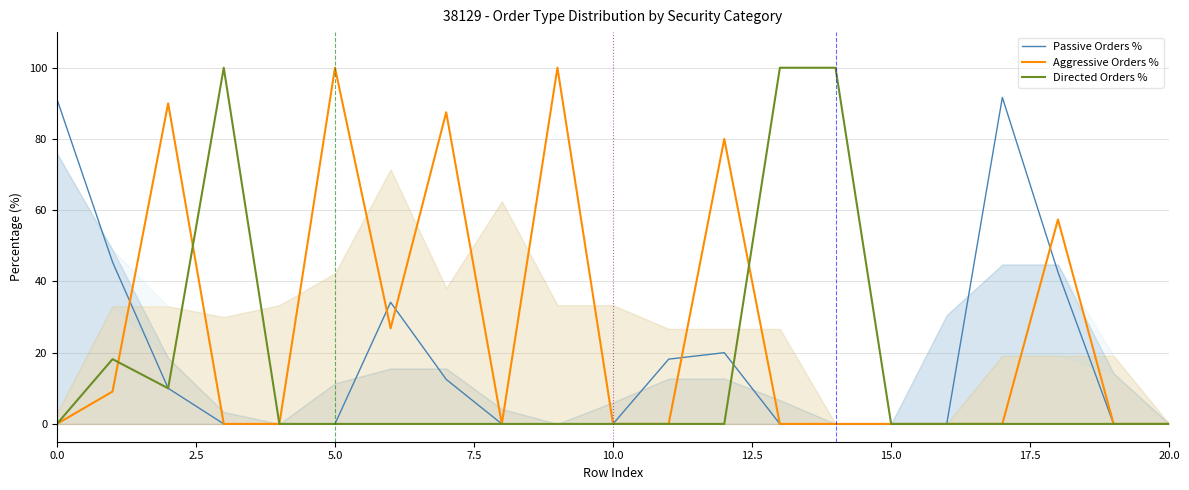

Reading right to left, transcribe all the data shown in this chart.

Passive Orders %: 0.0	0.0	42.6	91.7	0.0	0.0	0.0	0.0	20.0	18.2	0.0	0.0	0.0	12.5	34.1	0.0	0.0	0.0	10.0	45.5	91.2
Aggressive Orders %: 0.0	0.0	57.4	0.0	0.0	0.0	0.0	0.0	80.0	0.0	0.0	100.0	0.0	87.5	26.8	100.0	0.0	0.0	90.0	9.1	0.0
Directed Orders %: 0.0	0.0	0.0	0.0	0.0	0.0	100.0	100.0	0.0	0.0	0.0	0.0	0.0	0.0	0.0	0.0	0.0	100.0	10.0	18.2	0.0